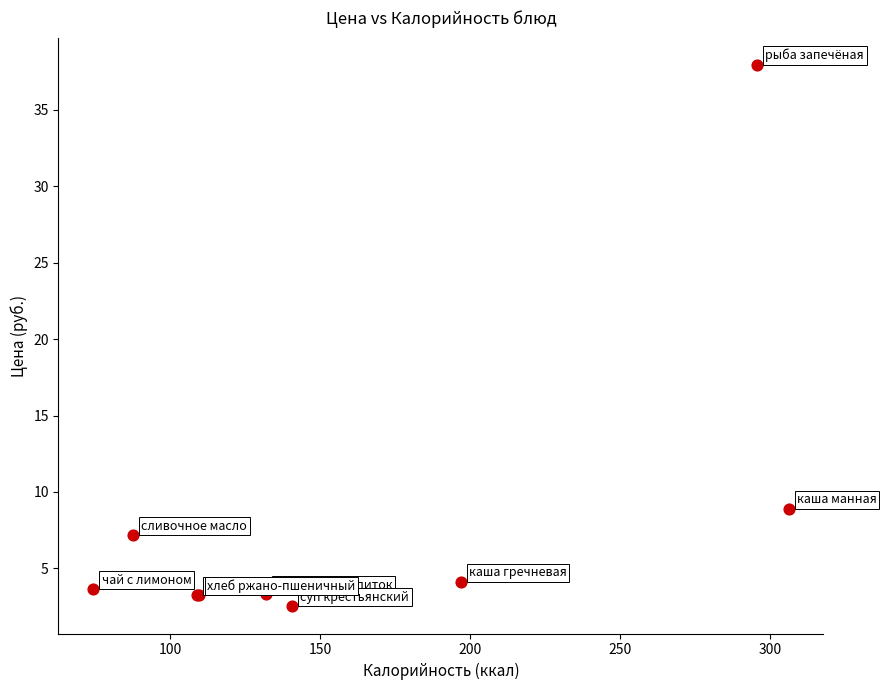

What Y value in the scatter plot is closest to 20?

8.9